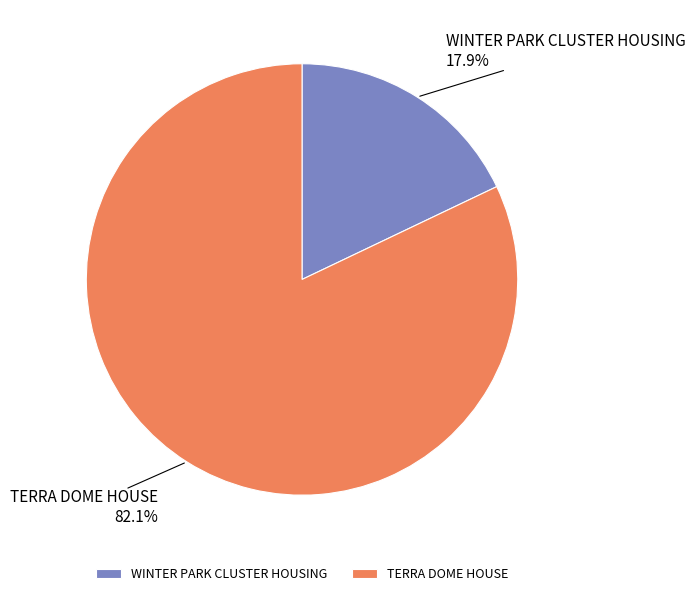

What is the largest slice in the pie chart?

TERRA DOME HOUSE